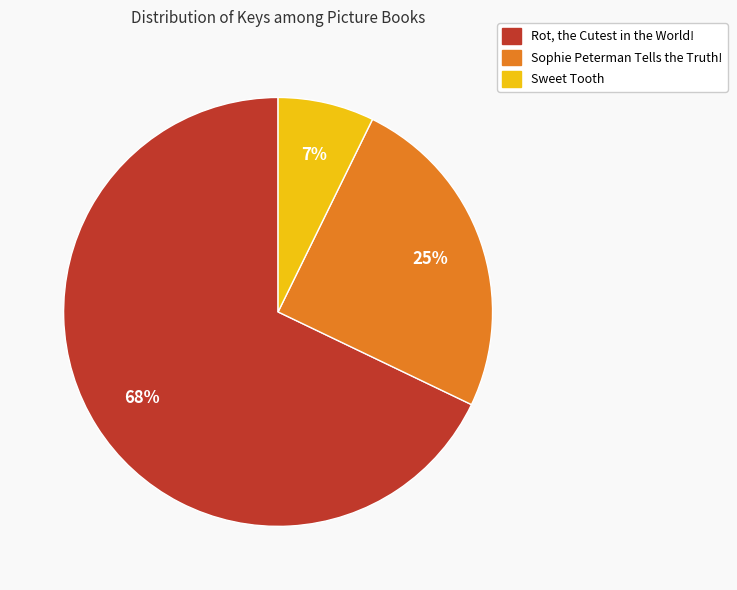

What is the largest slice in the pie chart?

Rot, the Cutest in the World!